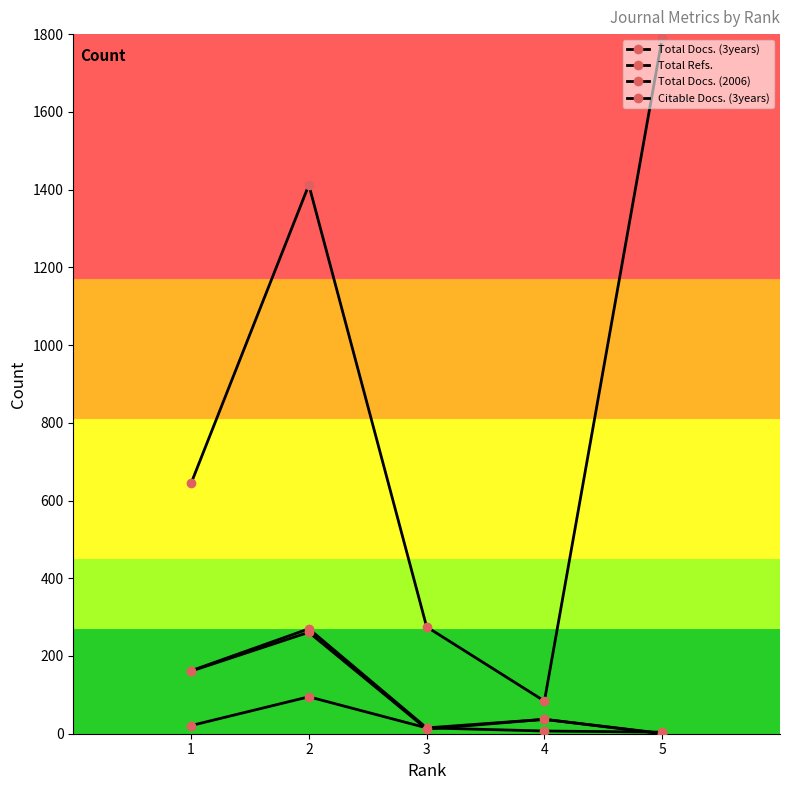

True or false: Total Refs. has a value of 1412 at 2.

True